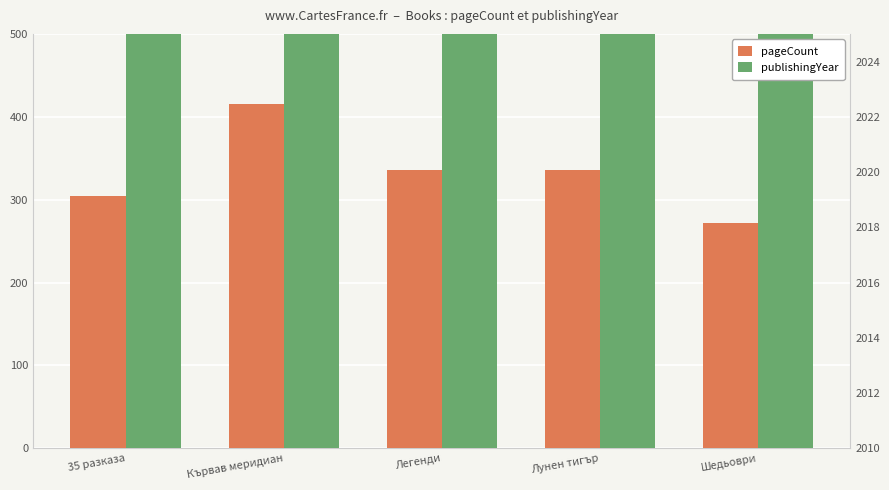

How many groups of bars are there?

5